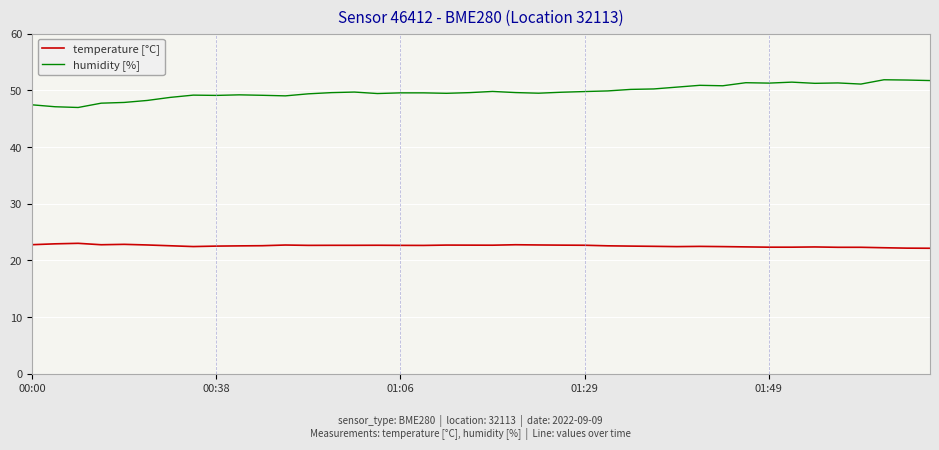

True or false: humidity [%] and temperature [°C] intersect in this chart.

False